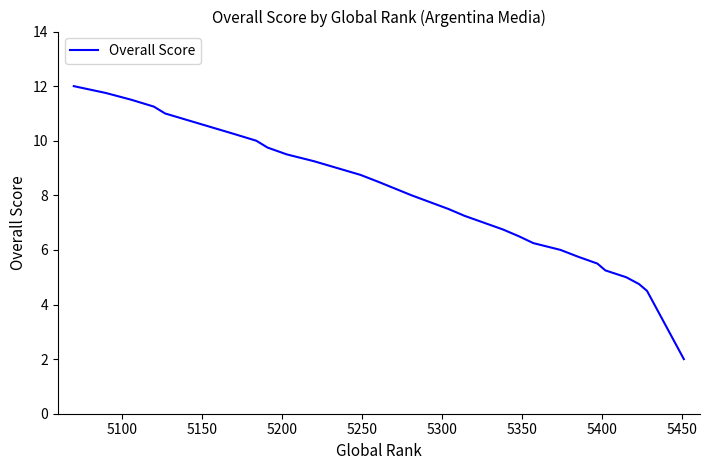

How many data points are less than 8?

17